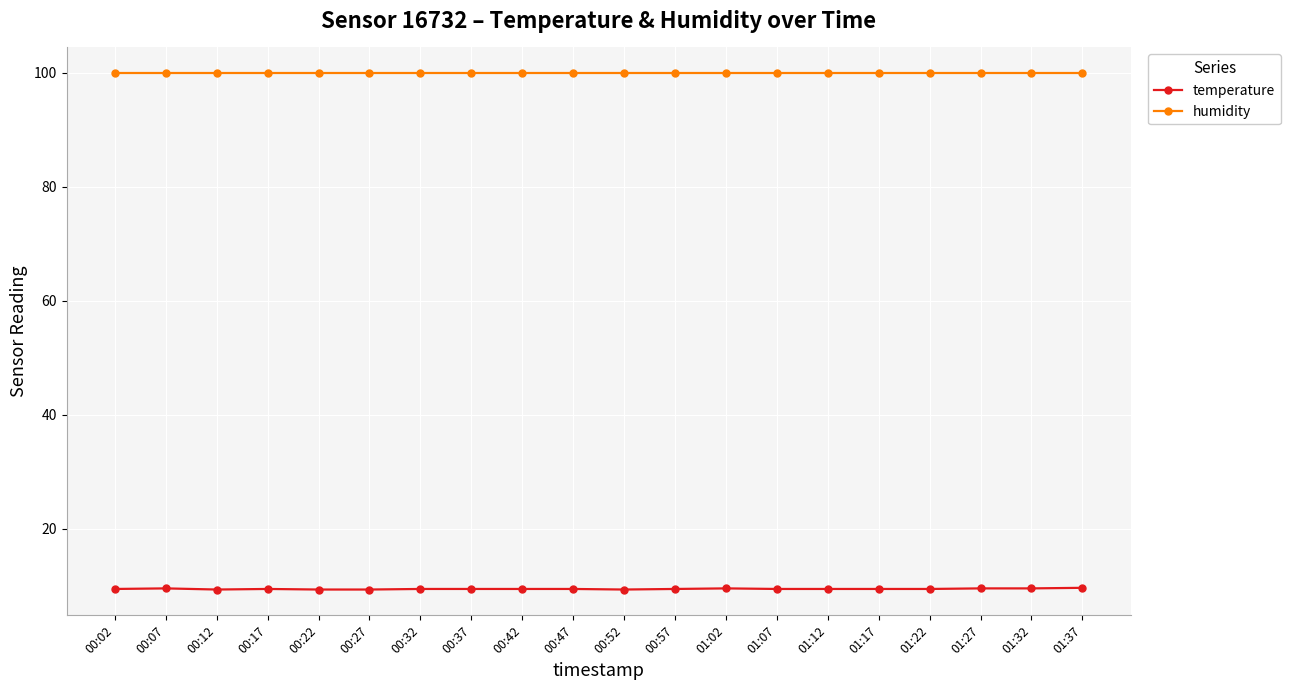

What is the label of the 1st point from the left?

00:02